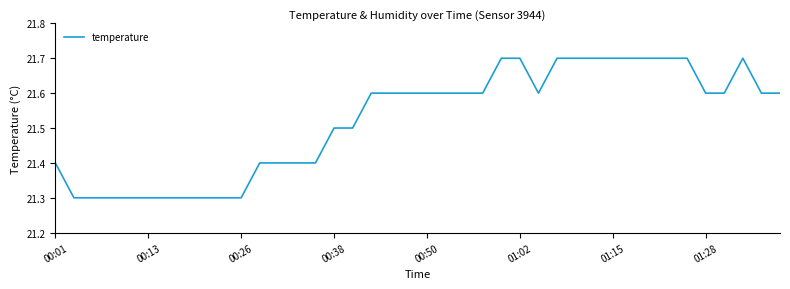

Count the number of categories in the chart.

40